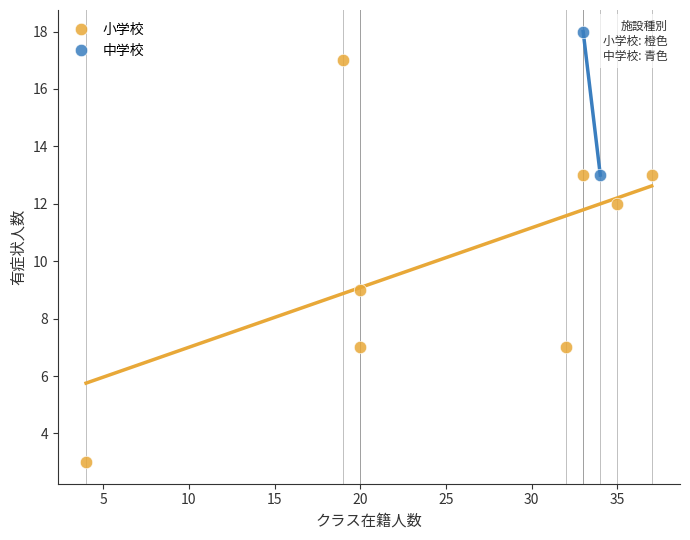

Which series has the largest Y range (max minus min)?

小学校